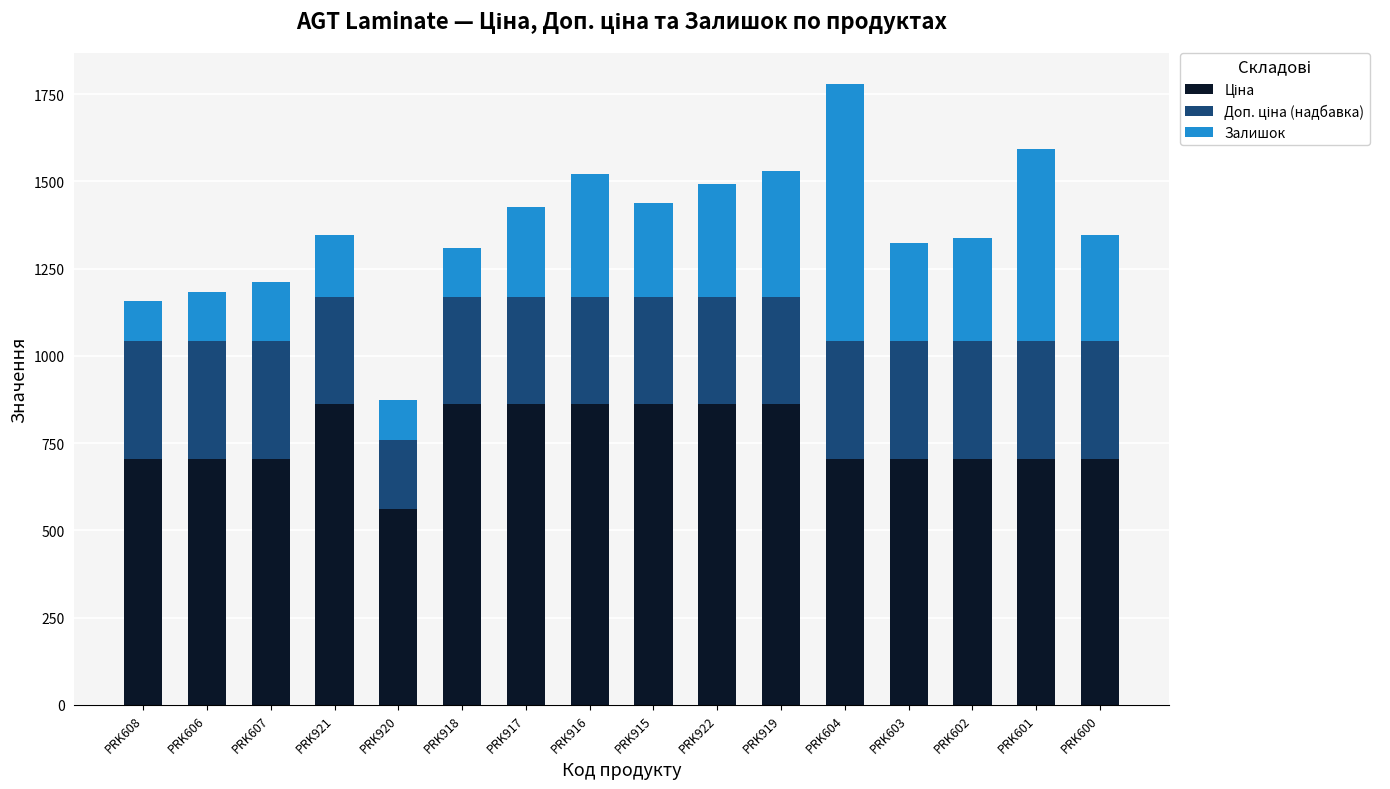

What is the total value across all series at PRK603?

1323.0